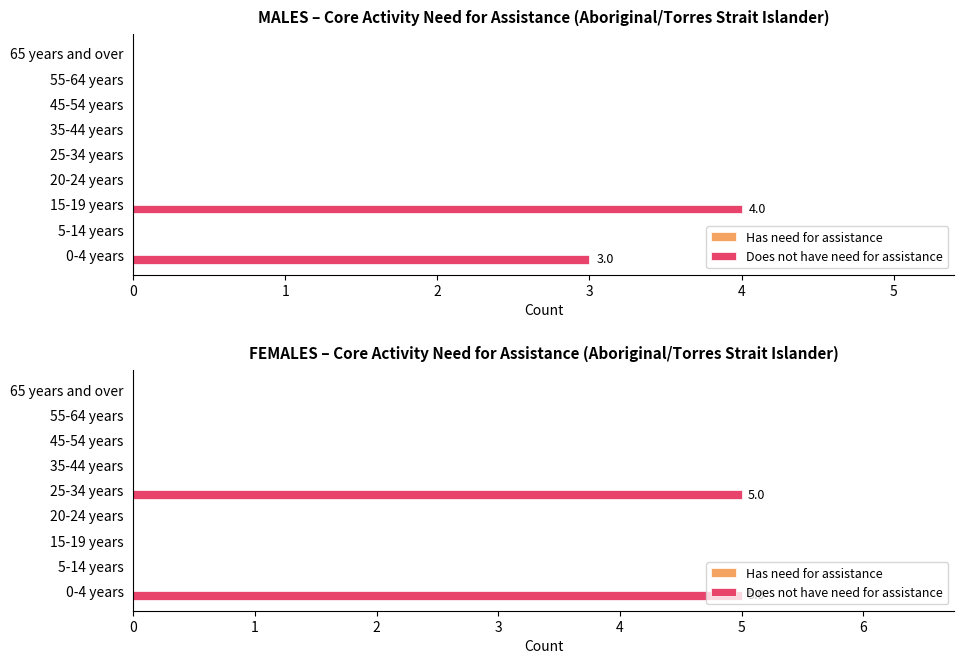

True or false: Has need for assistance has a value of 0.2 at 8.

False